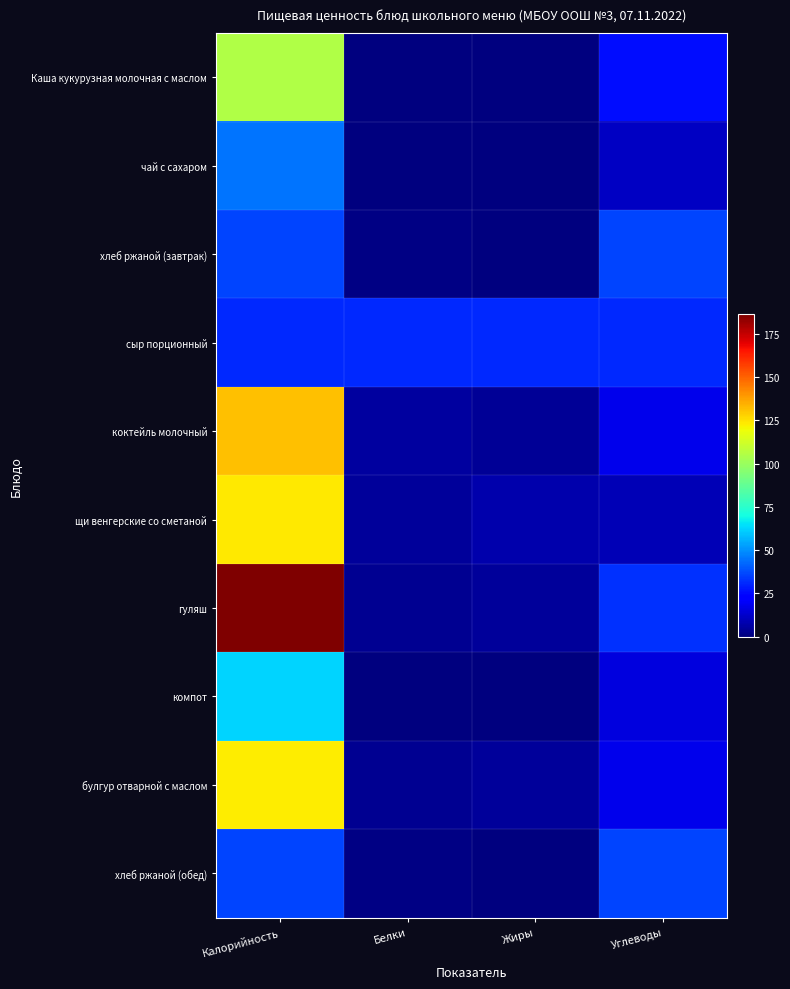

What is the difference between the highest and lowest values at Белки?

30.8